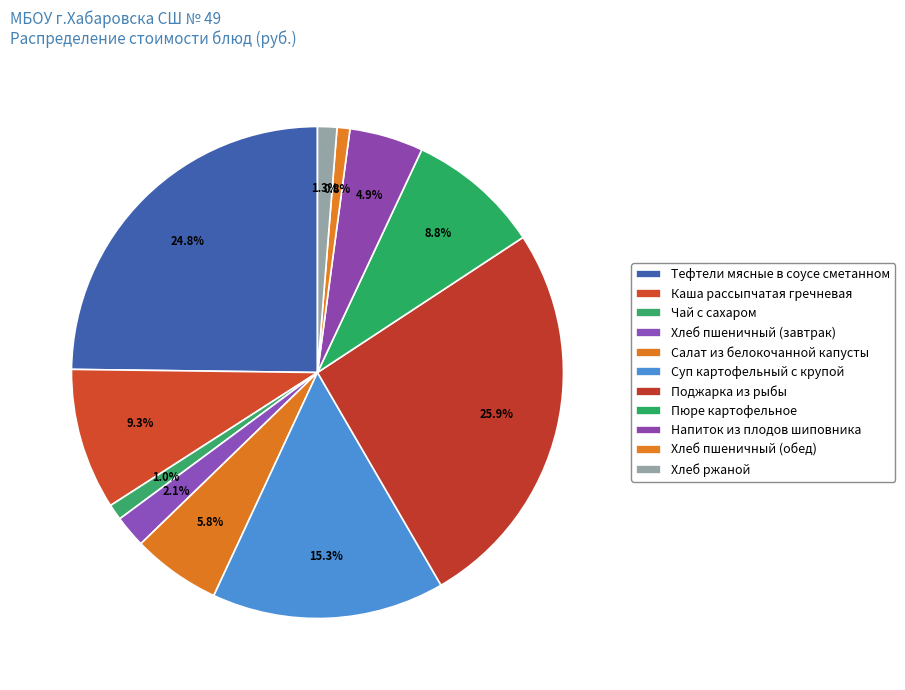

How much of the chart is everything except Суп картофельный с крупой?

84.7%